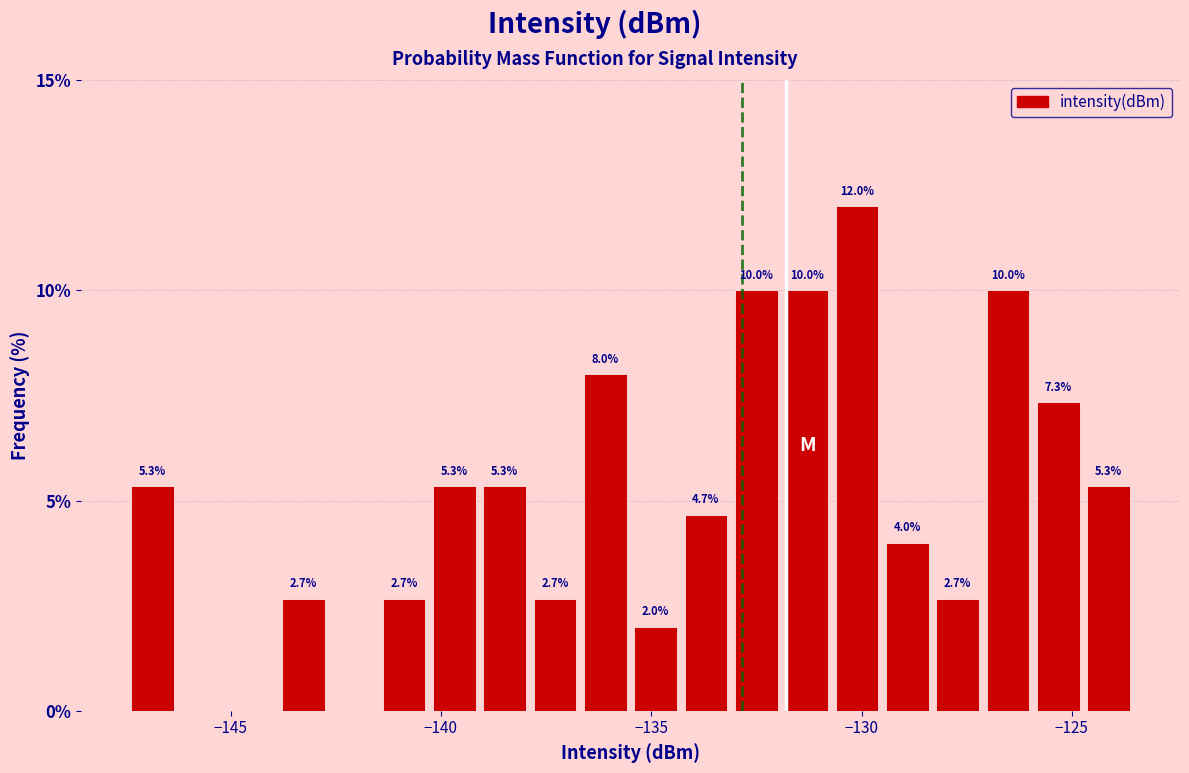

Read against the x-axis, roughly where is the centre of the tallest bar?

-130.0